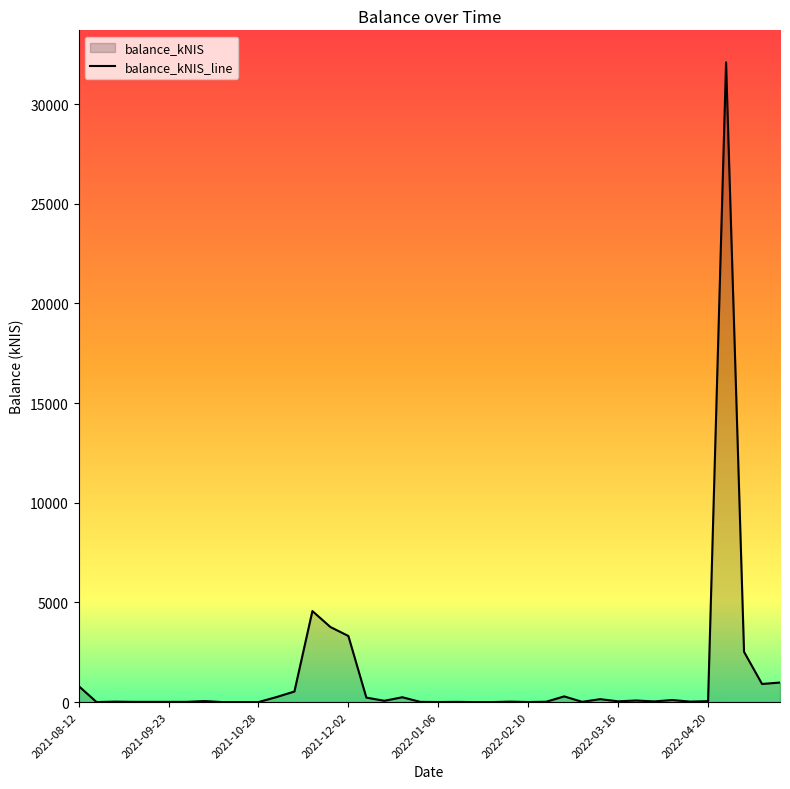

Does the chart display data point markers on the line(s)?

No